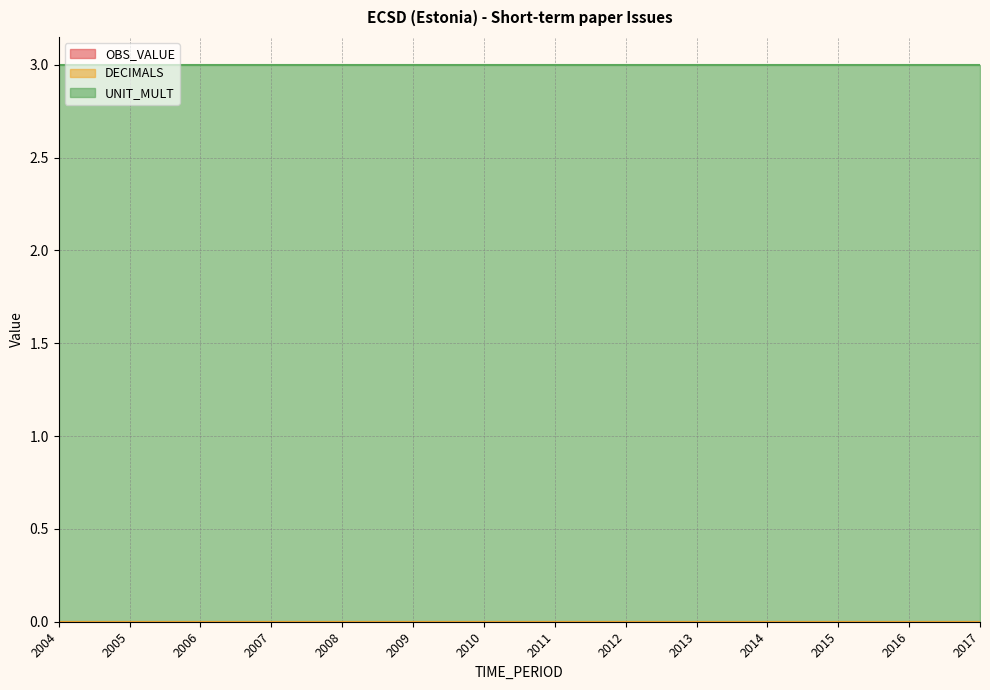

Is the value of OBS_VALUE at 2015 greater than the value of UNIT_MULT at 2011?

No